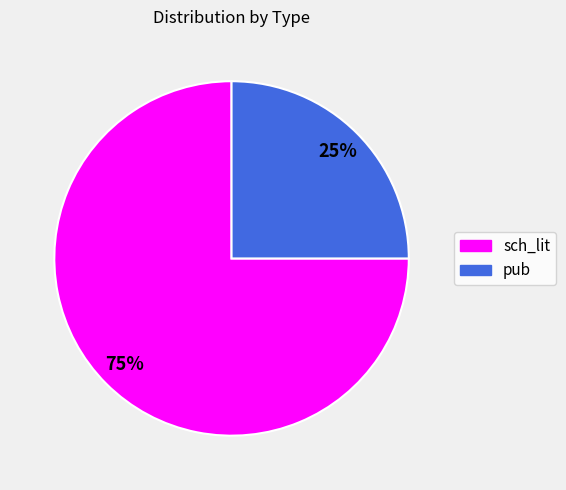

Does any single category account for the majority?

Yes